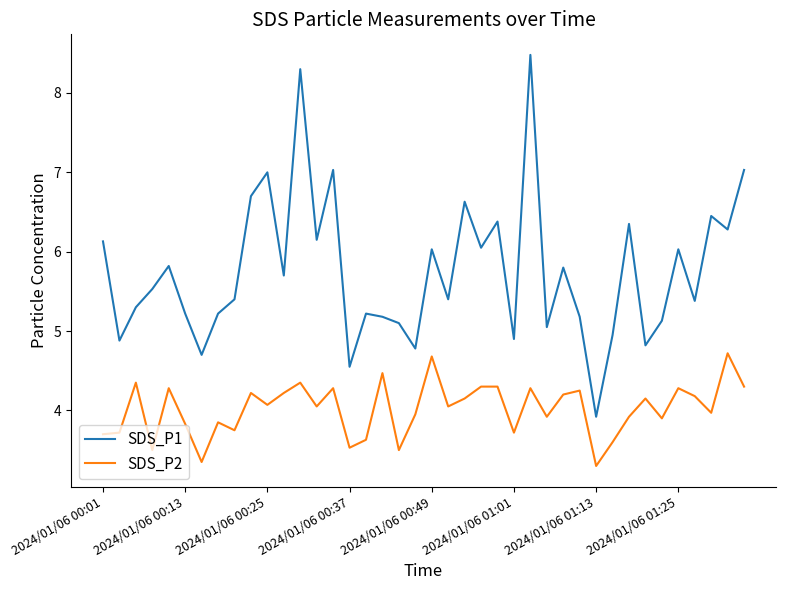

What is the lowest value of the SDS_P2 series?

3.3